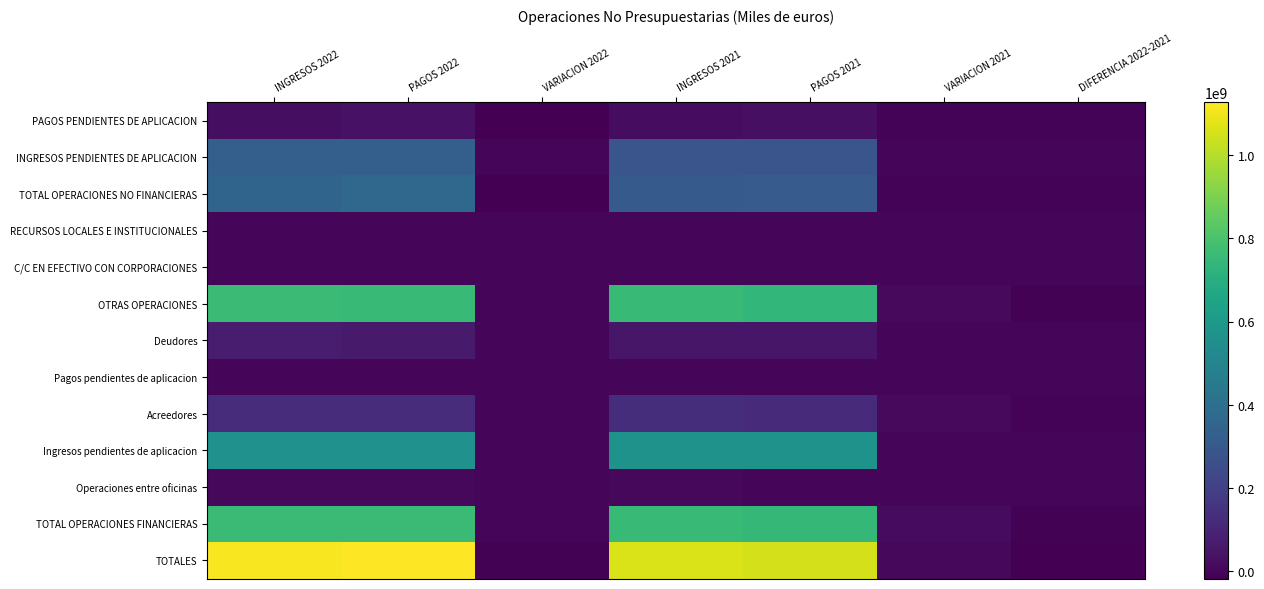

At which label does PAGOS PENDIENTES DE APLICACION first exceed 21223505?

INGRESOS 2022